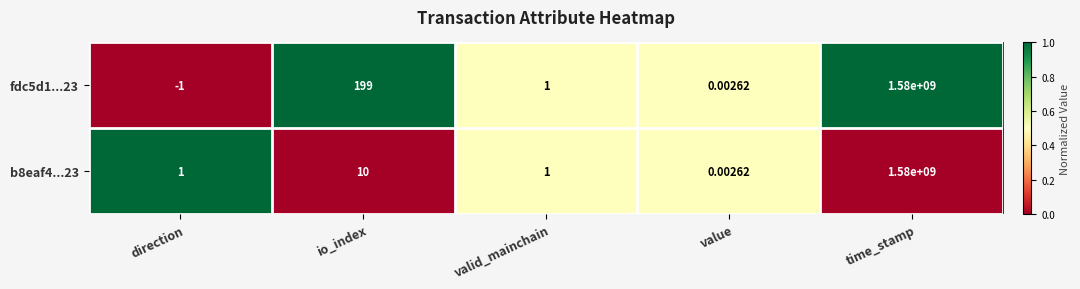

At which label does fdc5d1...23 first exceed 1?

io_index